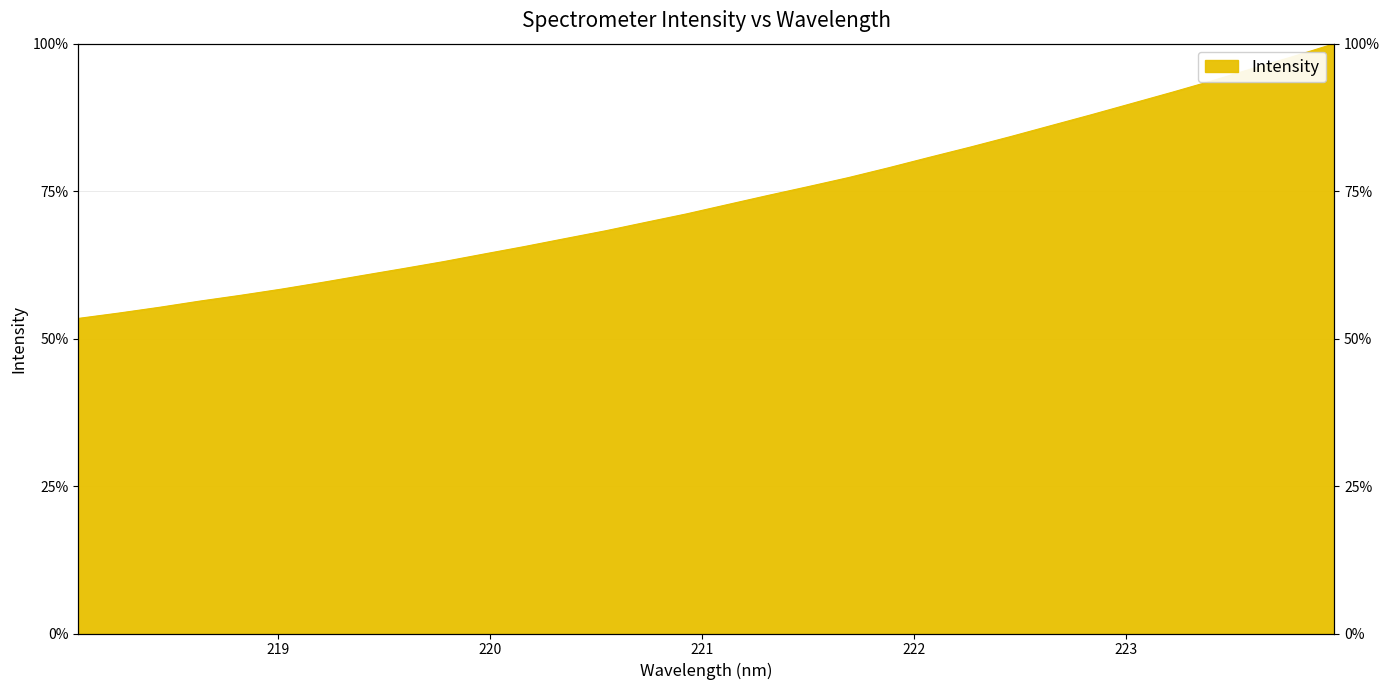

How many distinct data groups are displayed?

1